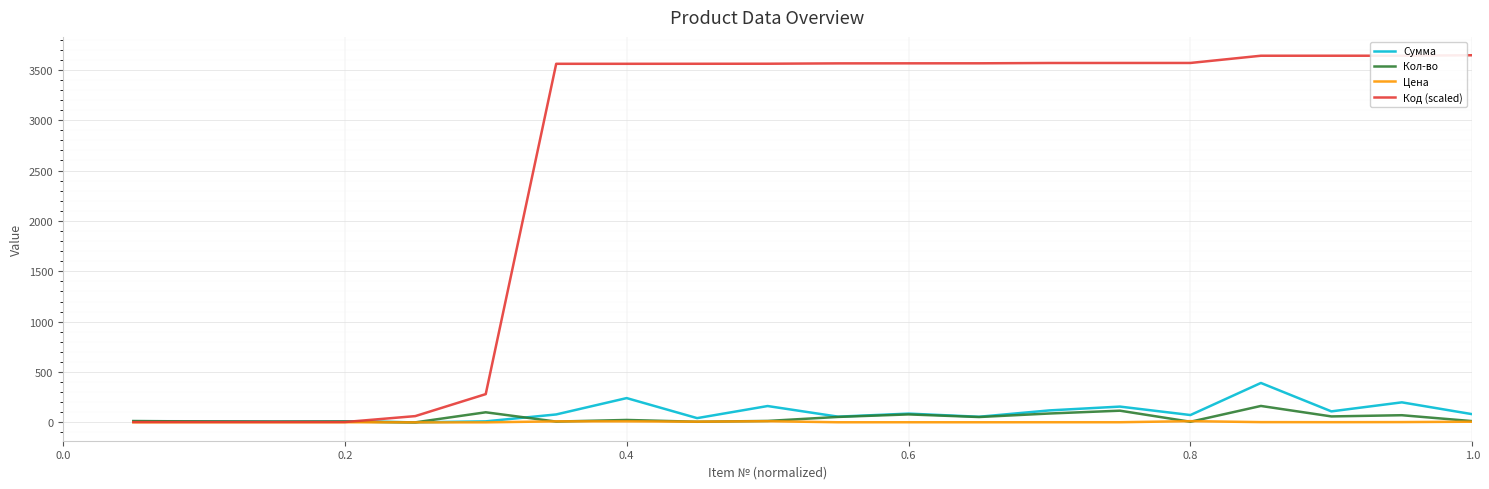

How many lines are shown in the chart?

4